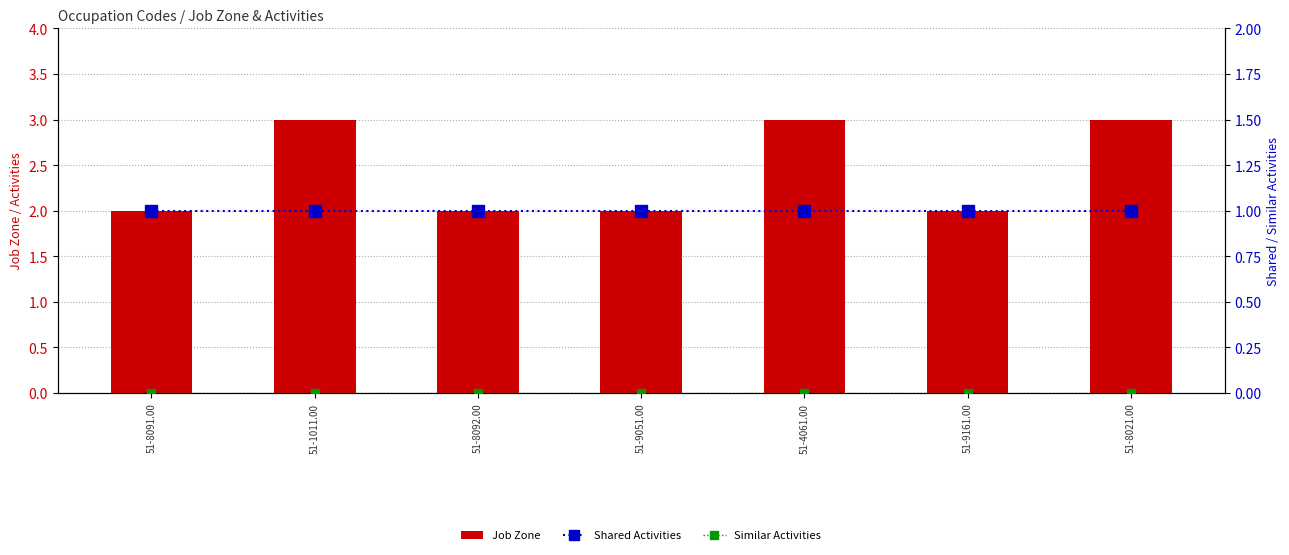

The value of Shared Activities at 51-9161.00 is 1. True or false?

True